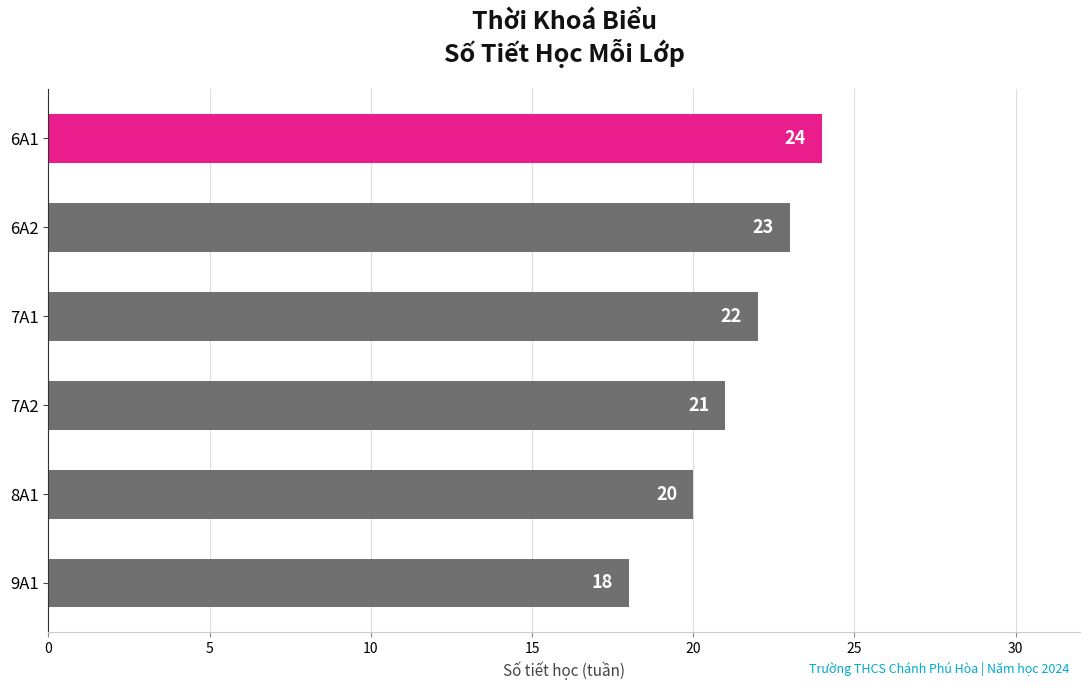

Which category has the highest value across all series?

6A1